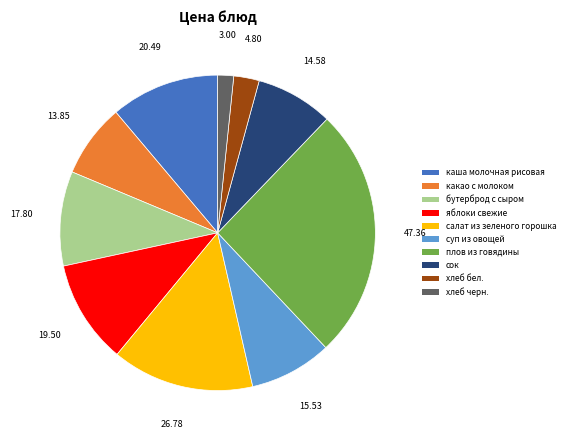

Does any single category account for the majority?

No